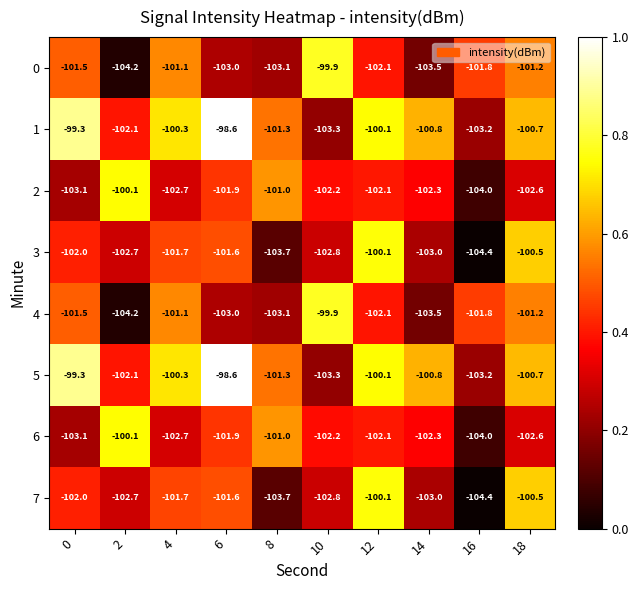

At which category is the sum across all series the highest?

12